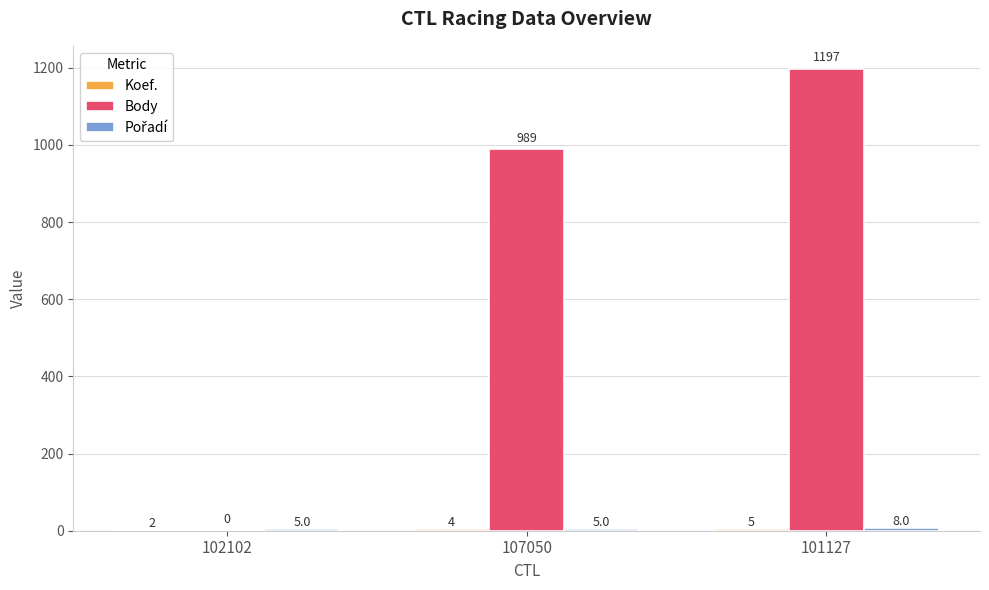

Which category has the highest value across all series?

101127